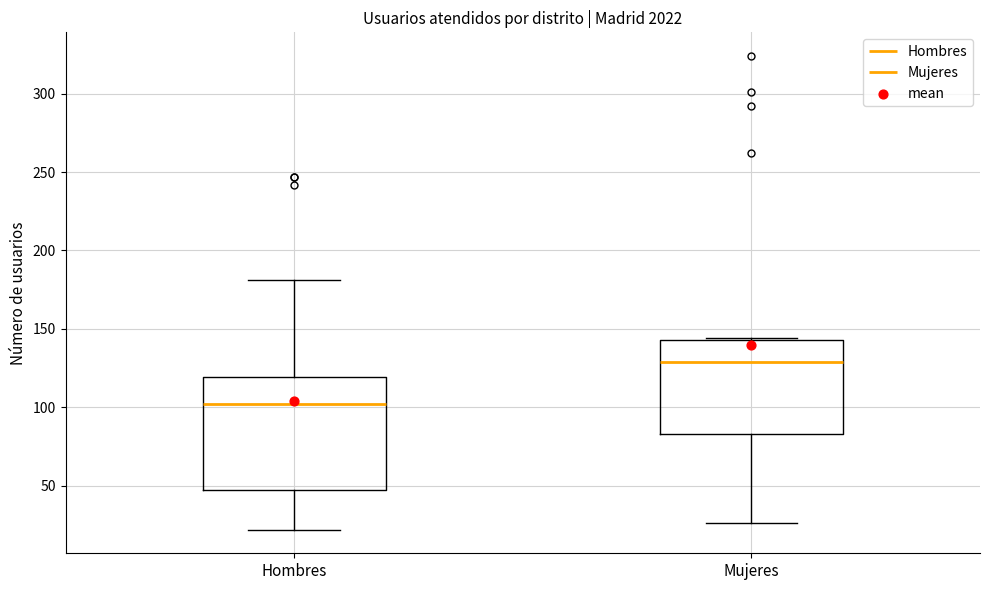

Reading left to right, transcribe this box plot: for each box, give where its median line is, the range the box spans, and where its two whiskers end, as read against the y-axis. The values are not printed on the chart, so give them approximately, as read against the axis.

Hombres: median 100, box 45 to 120, whiskers 20 to 180
Mujeres: median 130, box 85 to 145, whiskers 25 to 145